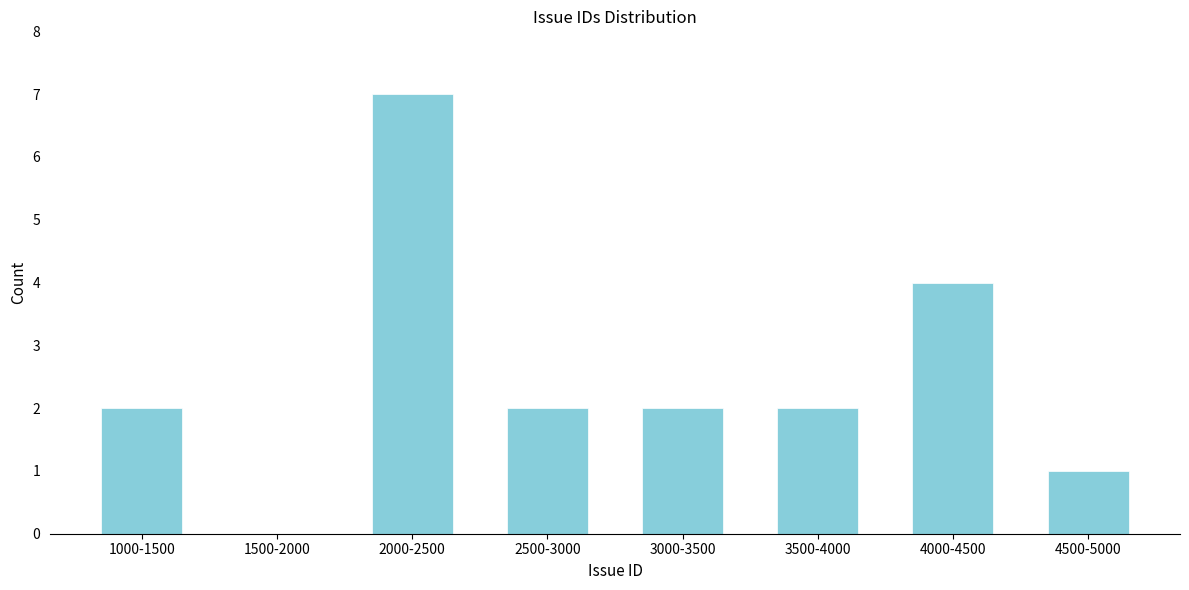

Reading right to left, transcribe all the data shown in this chart.

4500-5000=1	4000-4500=4	3500-4000=2	3000-3500=2	2500-3000=2	2000-2500=7	1500-2000=0	1000-1500=2